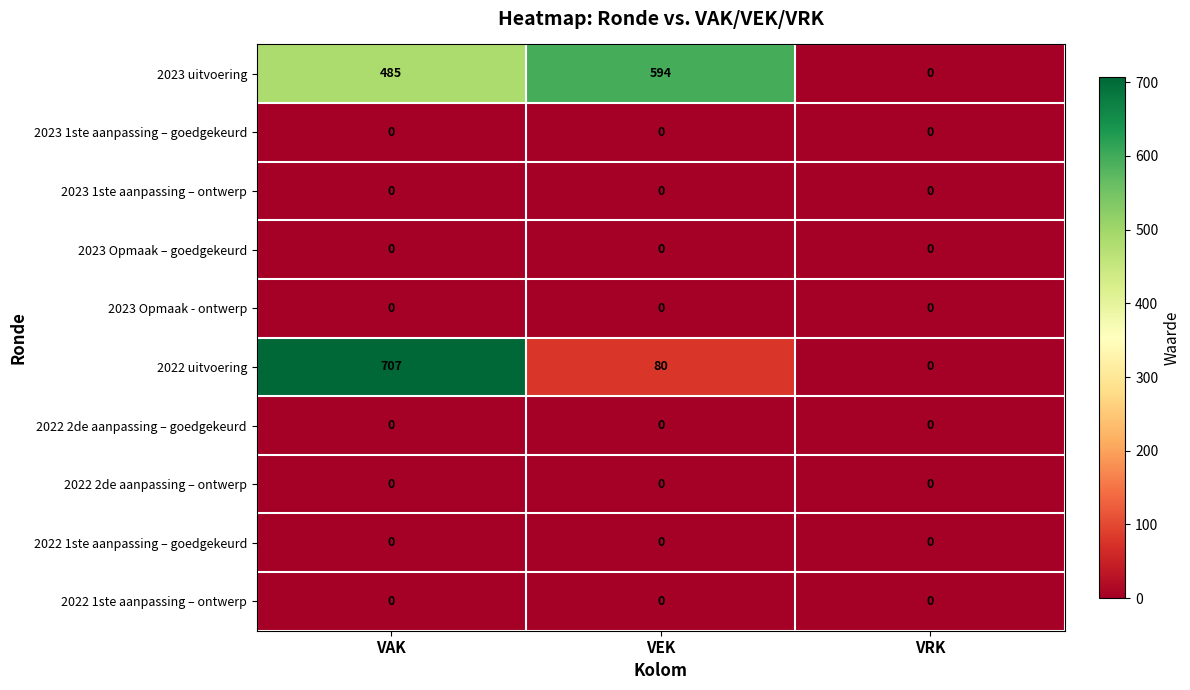

Which series has the widest spread of values?

2022 uitvoering